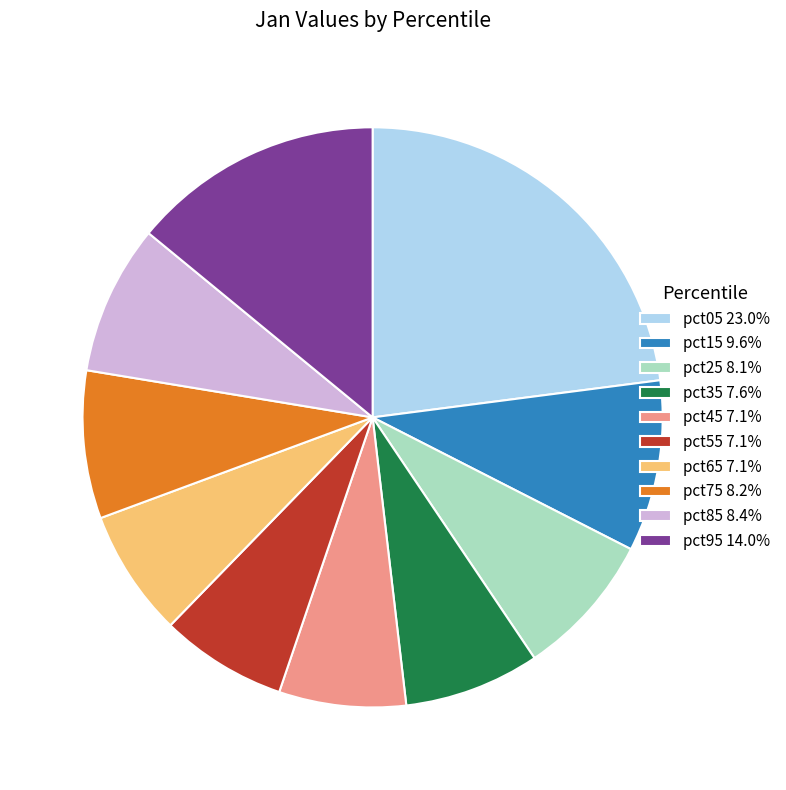

How many slices are in this pie chart?

10